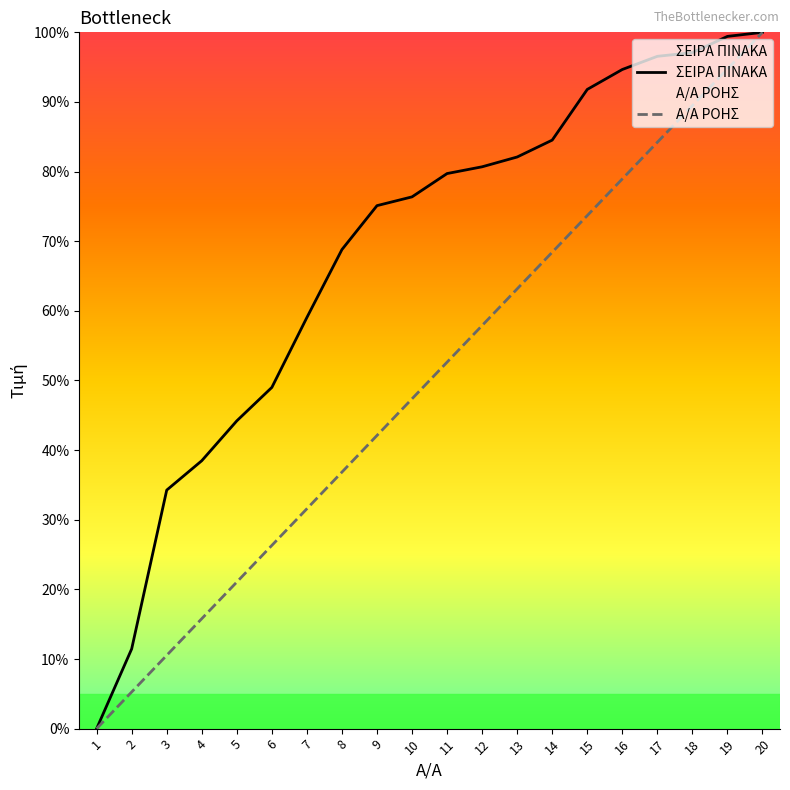

What is the average value of the Α/Α ΡΟΗΣ series?

50.0